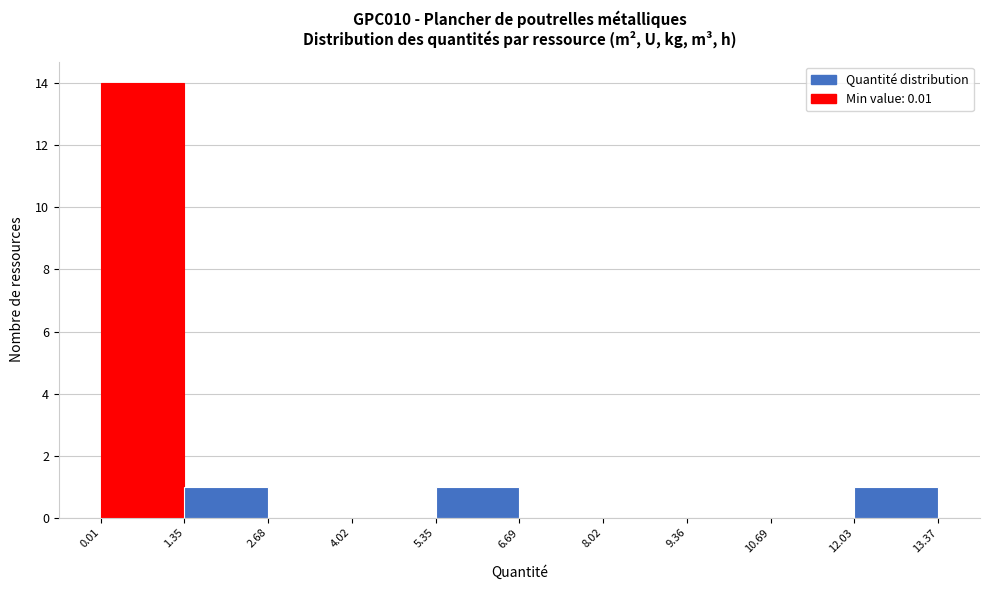

What is the height of the bar covering 5.35 to 6.69 on the x-axis? The values are not printed on the chart, so give them approximately, as read against the axis.

1